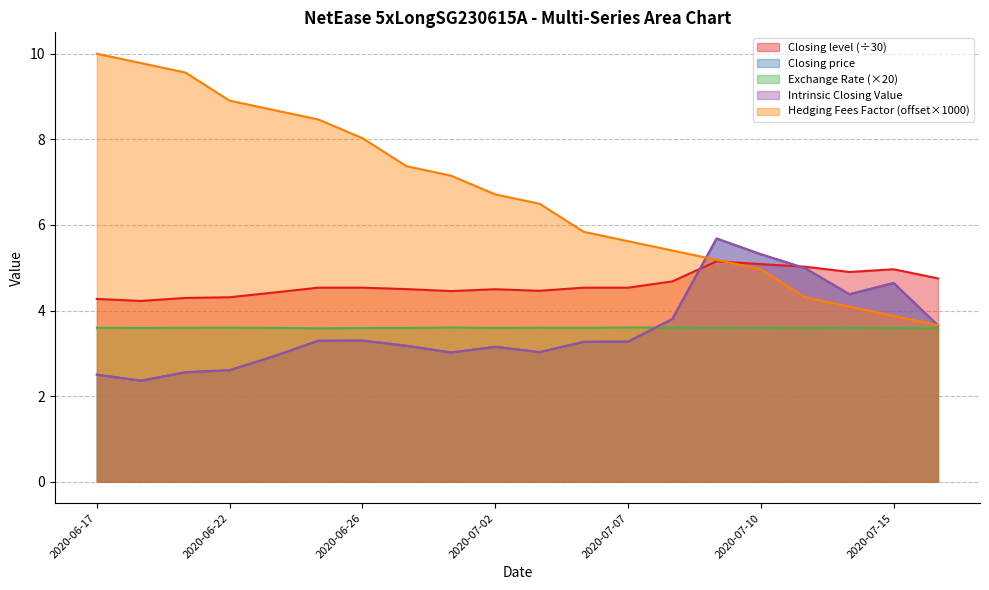

What is the label of the 7th point from the right?

2020-07-08